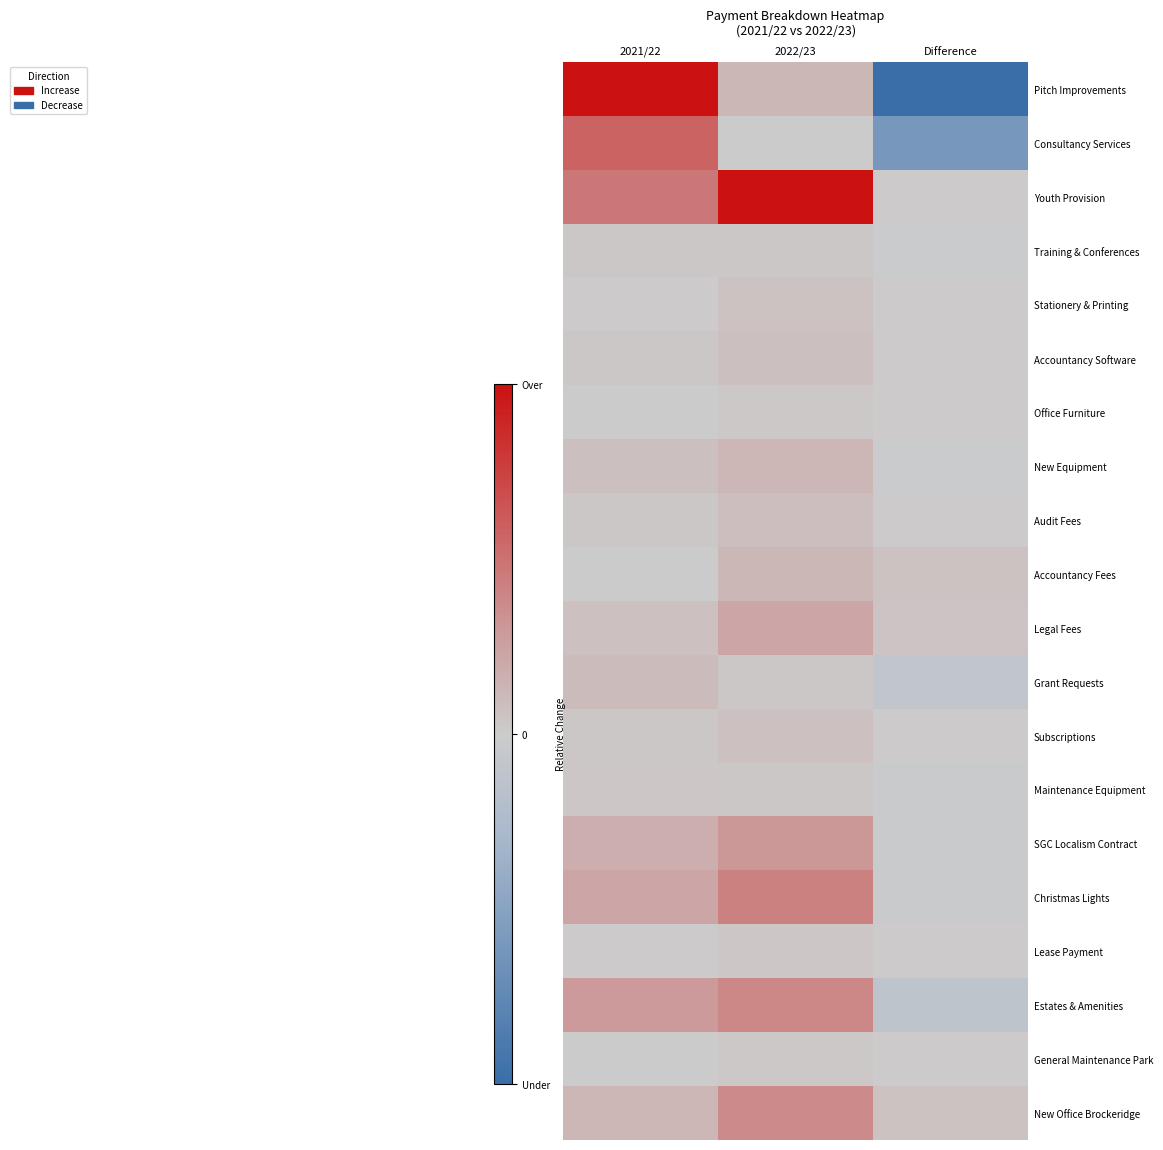

At Difference, list the series in order from largest to smallest.

Accountancy Fees, New Office Brockeridge, Legal Fees, Youth Provision, Accountancy Software, Stationery & Printing, Office Furniture, Audit Fees, General Maintenance Park, Lease Payment, Subscriptions, New Equipment, Training & Conferences, Christmas Lights, Maintenance Equipment, SGC Localism Contract, Grant Requests, Estates & Amenities, Consultancy Services, Pitch Improvements